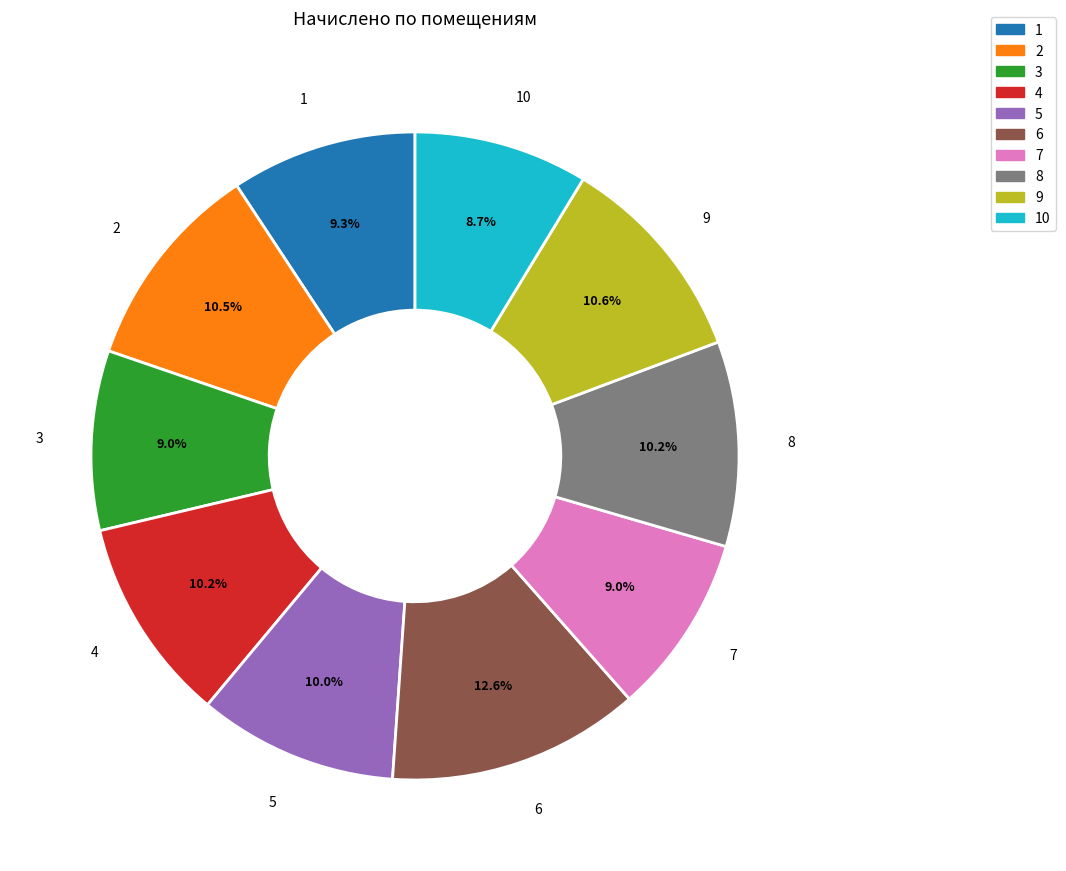

Is it true that 9 is 11% of the pie?

True